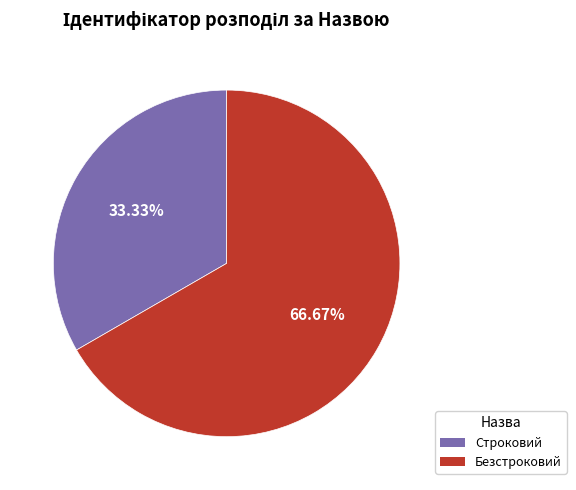

To the nearest percent, what is the difference between the Строковий and Безстроковий slice percentages?

33%